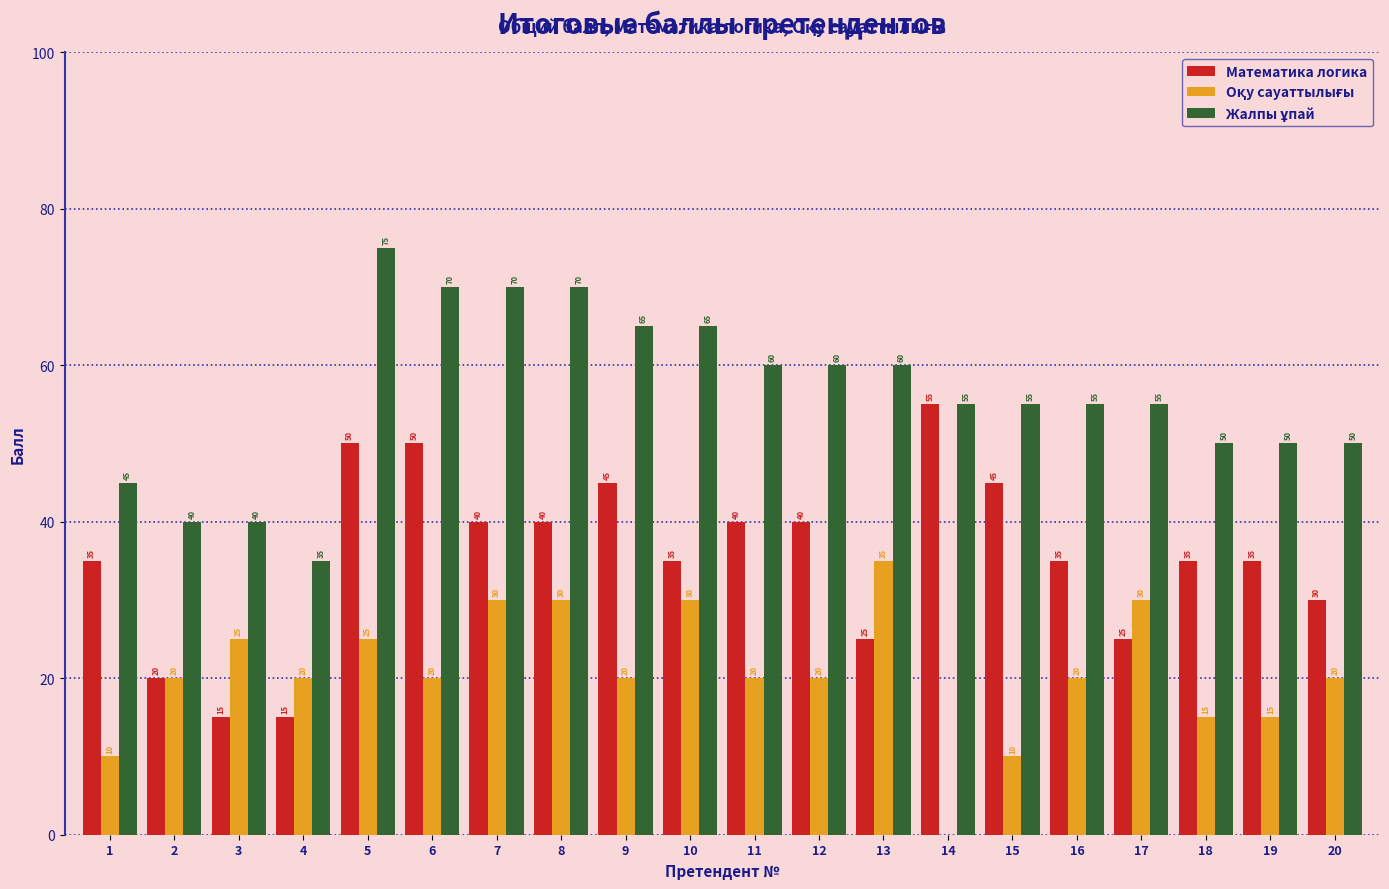

What is the sum of all Математика логика values?

710